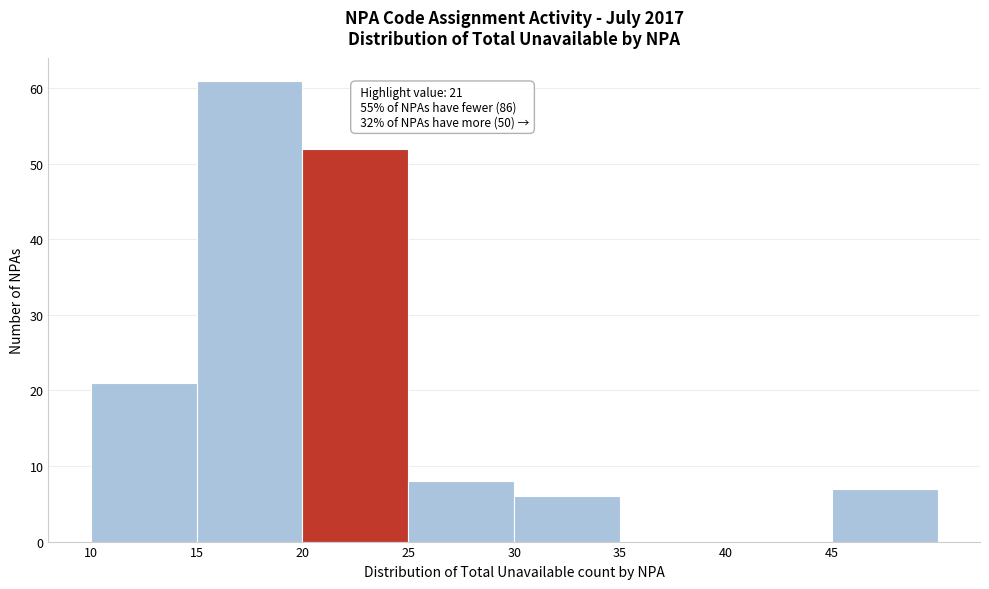

Which range on the x-axis has the tallest bar?

15 to 20